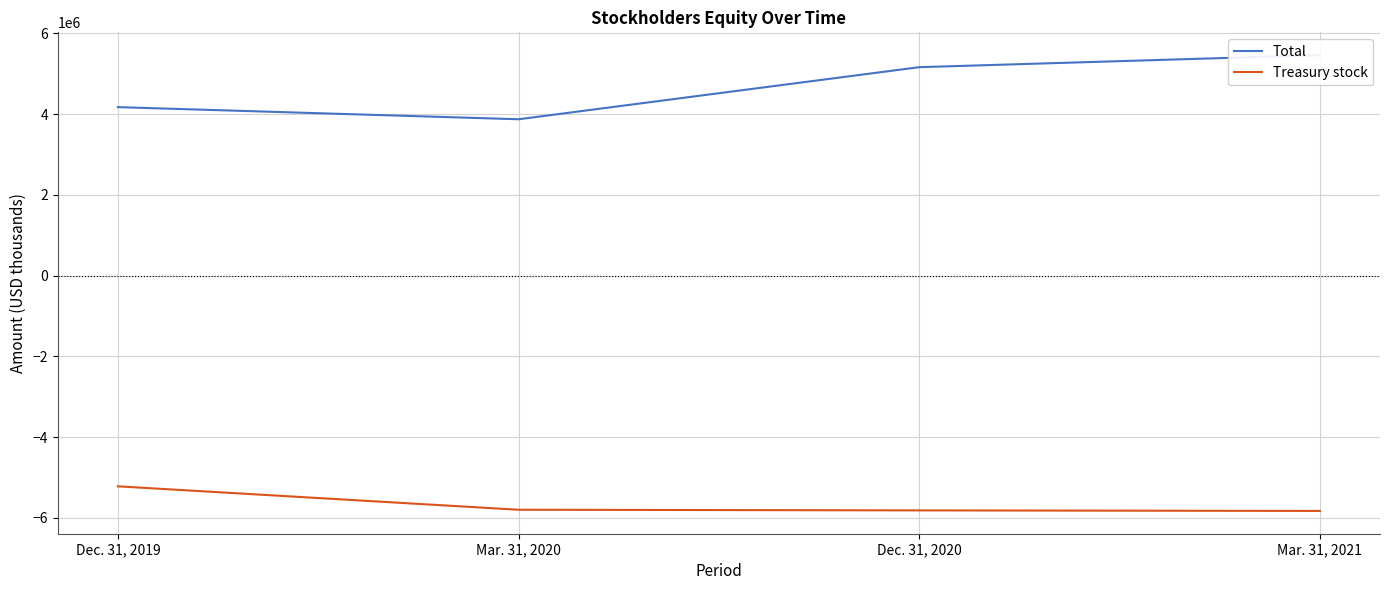

What is the value of the Treasury stock point at the 1st from the left?

-5219505